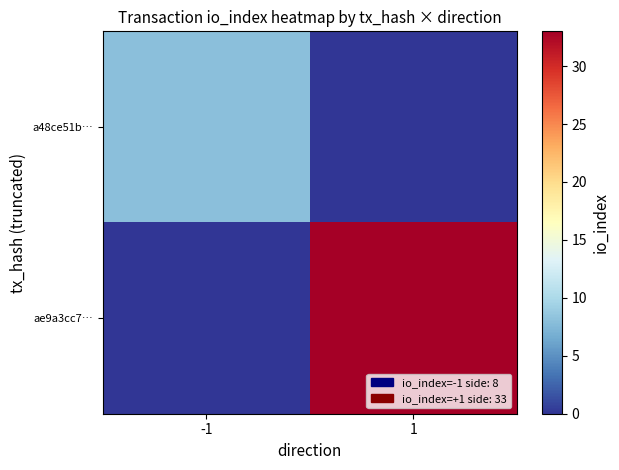

Count the number of categories in the chart.

2